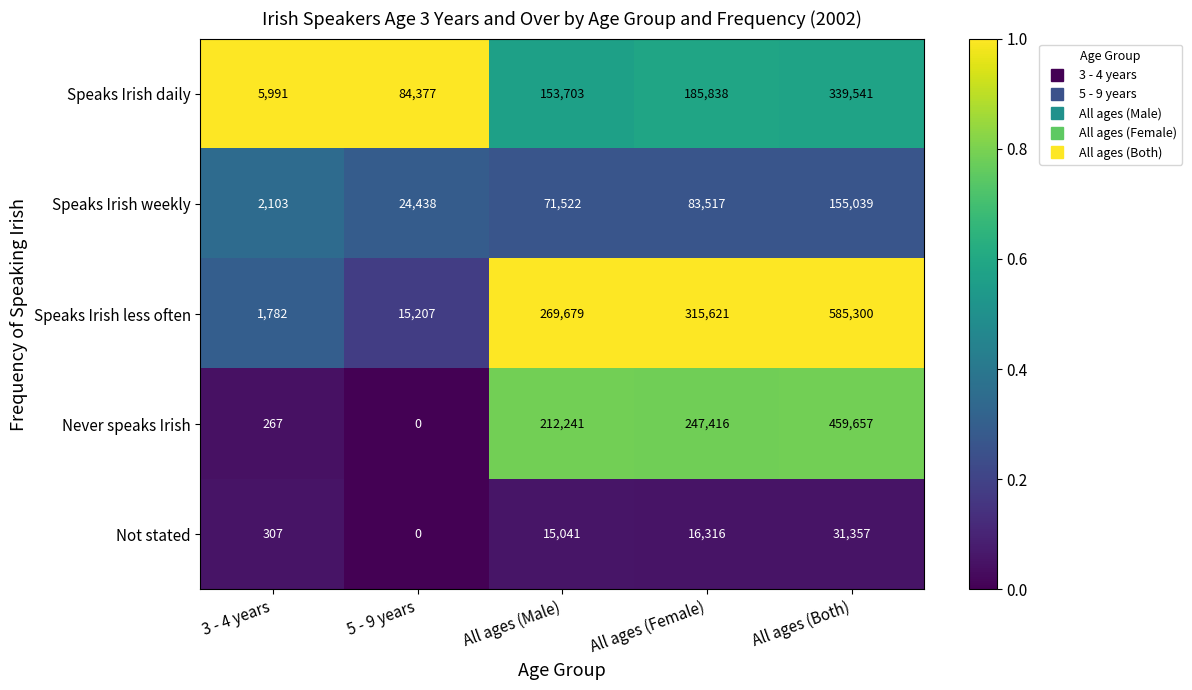

What value does the Not stated series have at 3 - 4 years, to the nearest 100?

300